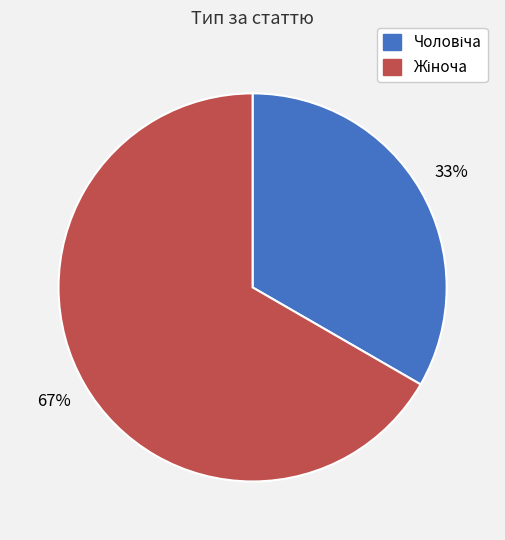

To the nearest percent, what is the average slice percentage?

50%